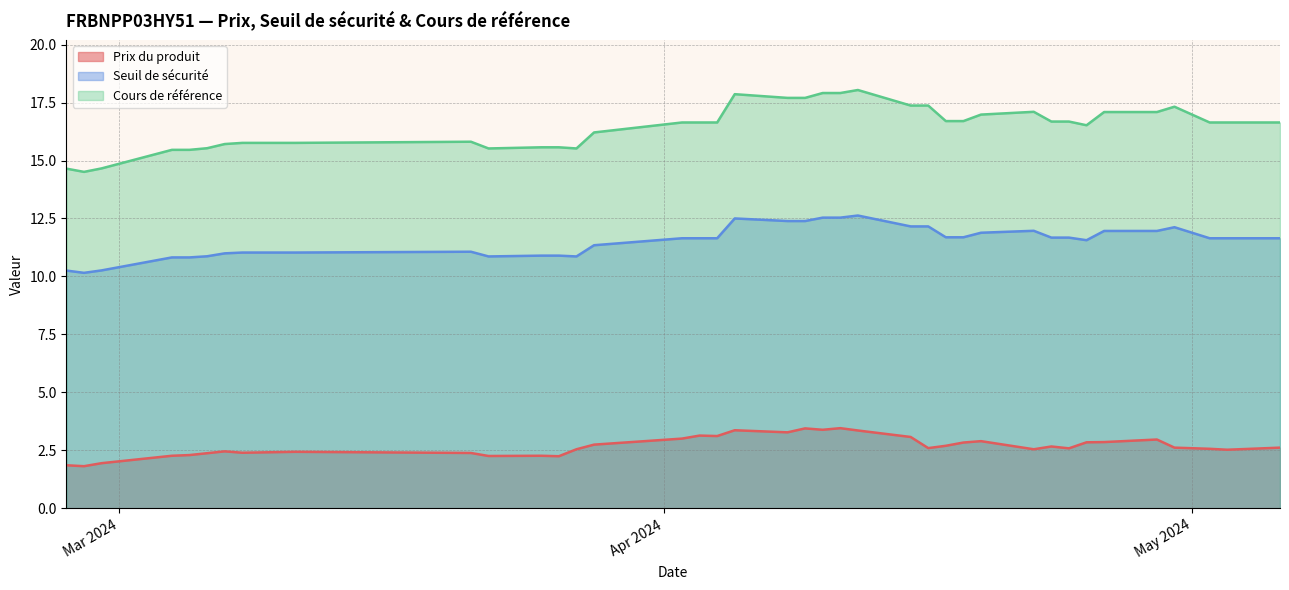

What is the average value of the Seuil de sécurité series?

11.5